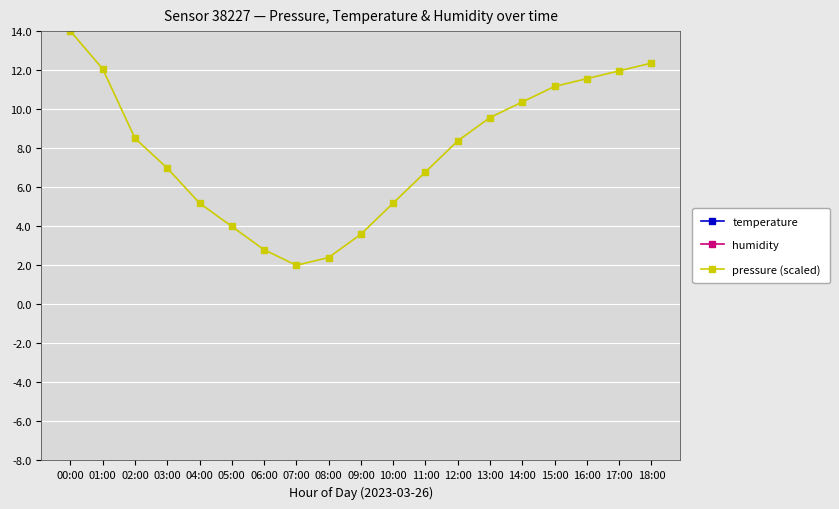

Between 14:00 and 04:00, which is larger?

14:00